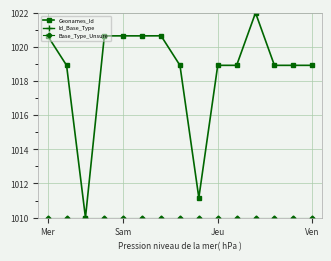

True or false: Geonames_Id and Id_Base_Type intersect in this chart.

False